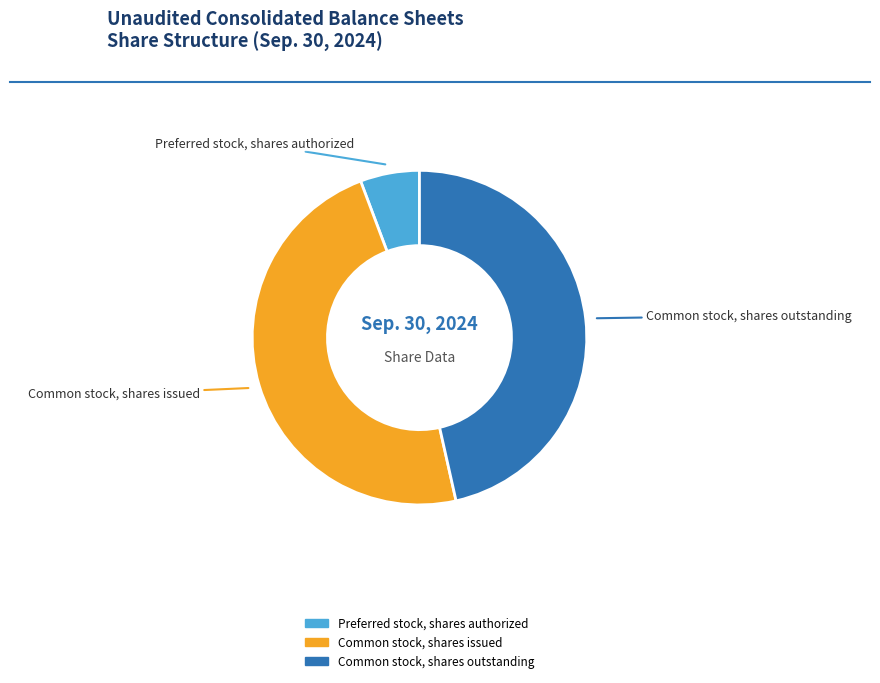

What is the smallest slice in the pie chart?

Preferred stock, shares authorized